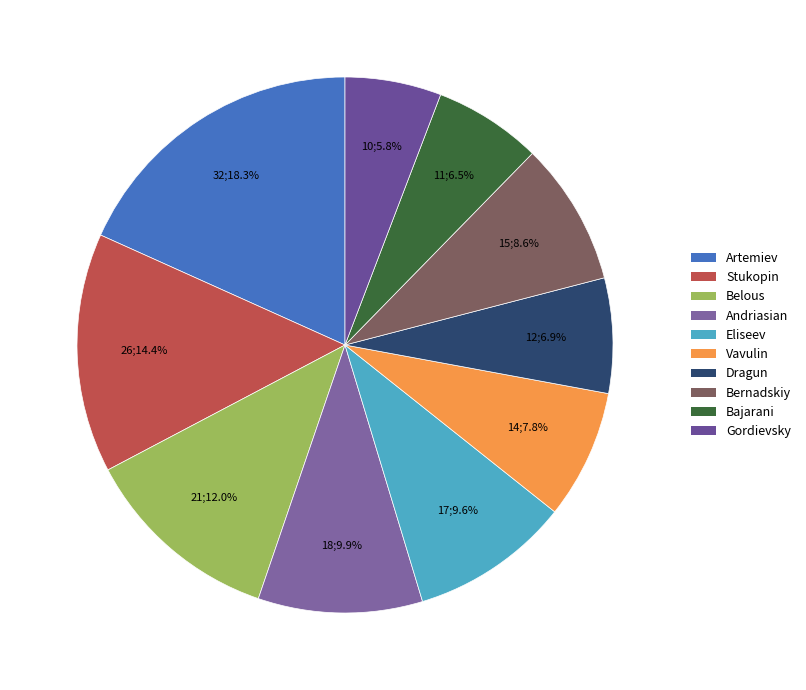

Is there any slice that represents more than half of the pie?

No